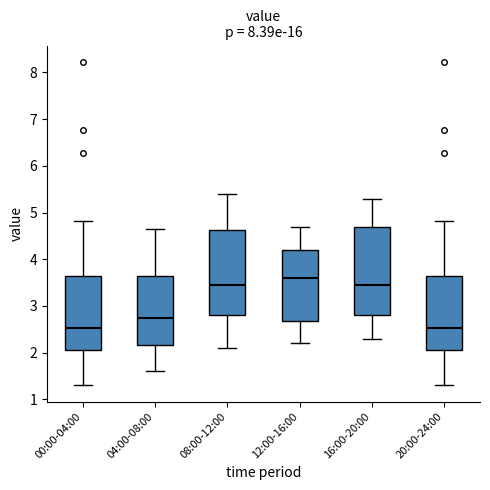

Reading left to right, transcribe this box plot: for each box, give where its median line is, the range the box spans, and where its two whiskers end, as read against the y-axis. The values are not printed on the chart, so give them approximately, as read against the axis.

00:00-04:00: median 2.5, box 2.1 to 3.6, whiskers 1.3 to 4.8
04:00-08:00: median 2.8, box 2.2 to 3.6, whiskers 1.6 to 4.7
08:00-12:00: median 3.5, box 2.8 to 4.6, whiskers 2.1 to 5.4
12:00-16:00: median 3.6, box 2.7 to 4.2, whiskers 2.2 to 4.7
16:00-20:00: median 3.5, box 2.8 to 4.7, whiskers 2.3 to 5.3
20:00-24:00: median 2.5, box 2.1 to 3.6, whiskers 1.3 to 4.8